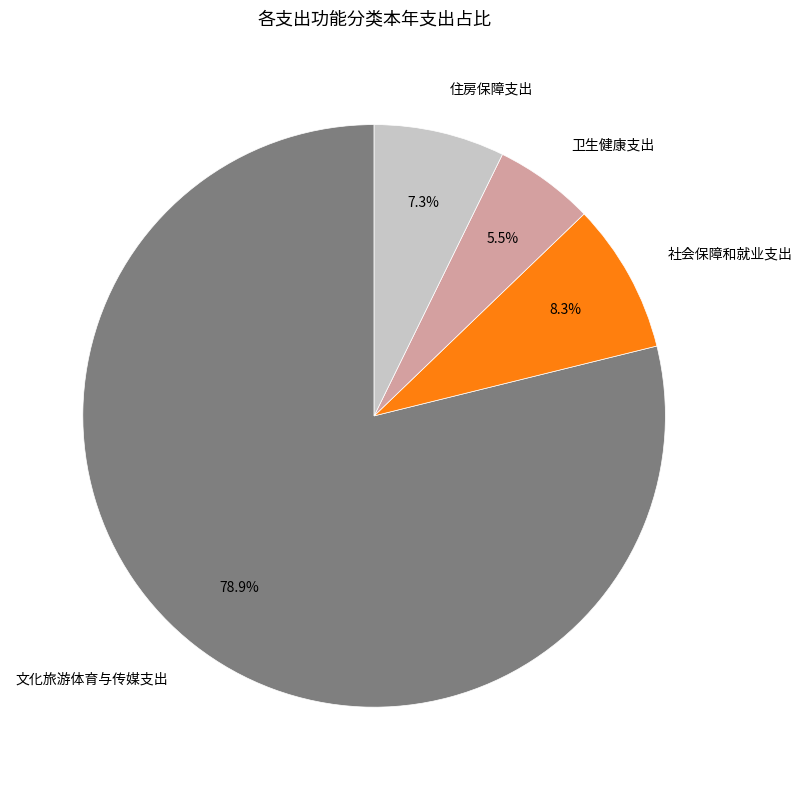

Does 卫生健康支出 represent more than half of the total?

No